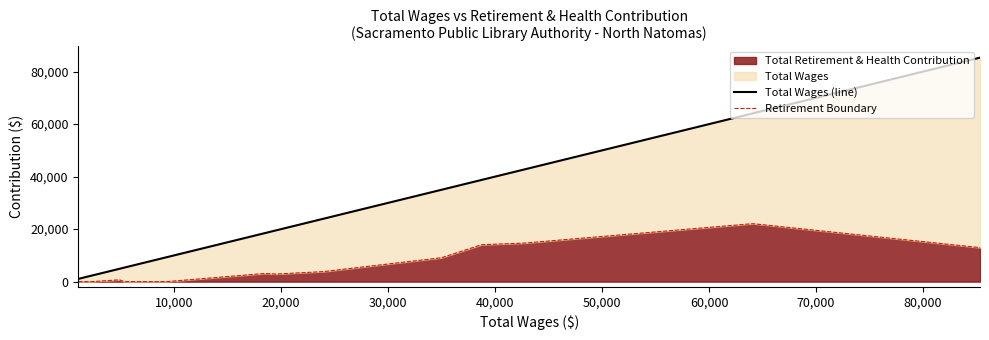

What is the label of the 10th point from the right?

50,000